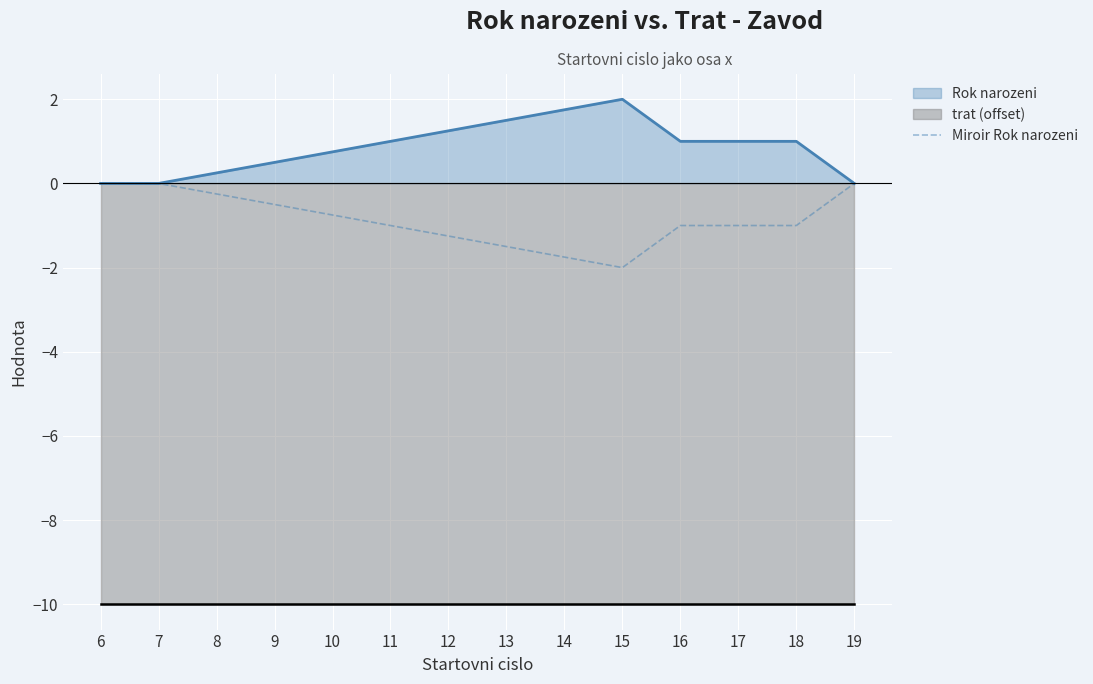

The value of Rok narozeni at 15 is 3. True or false?

False